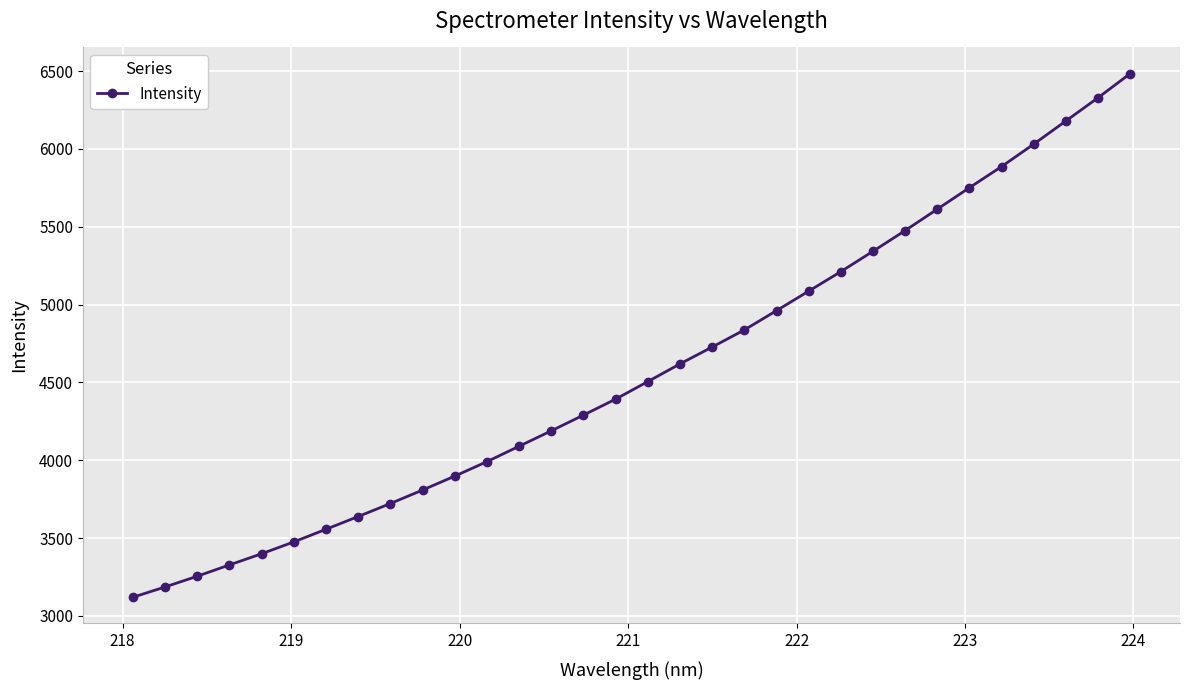

What is the value of the 1st point from the left?

3119.7